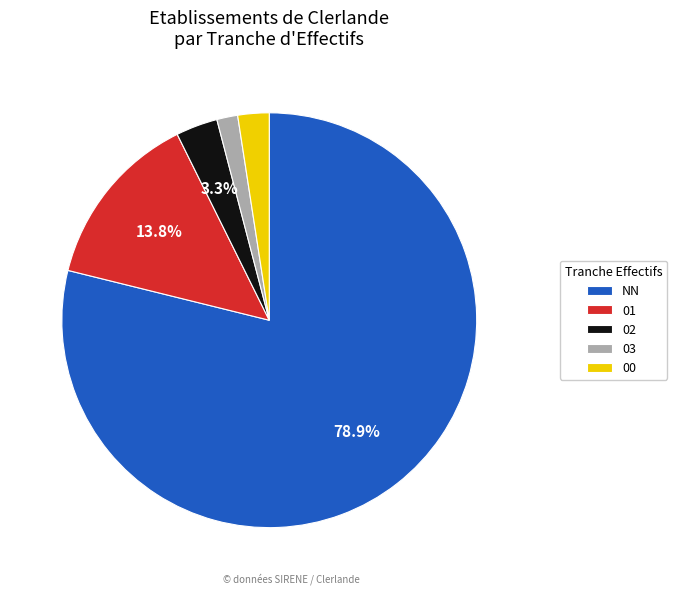

How many slices are in this pie chart?

5